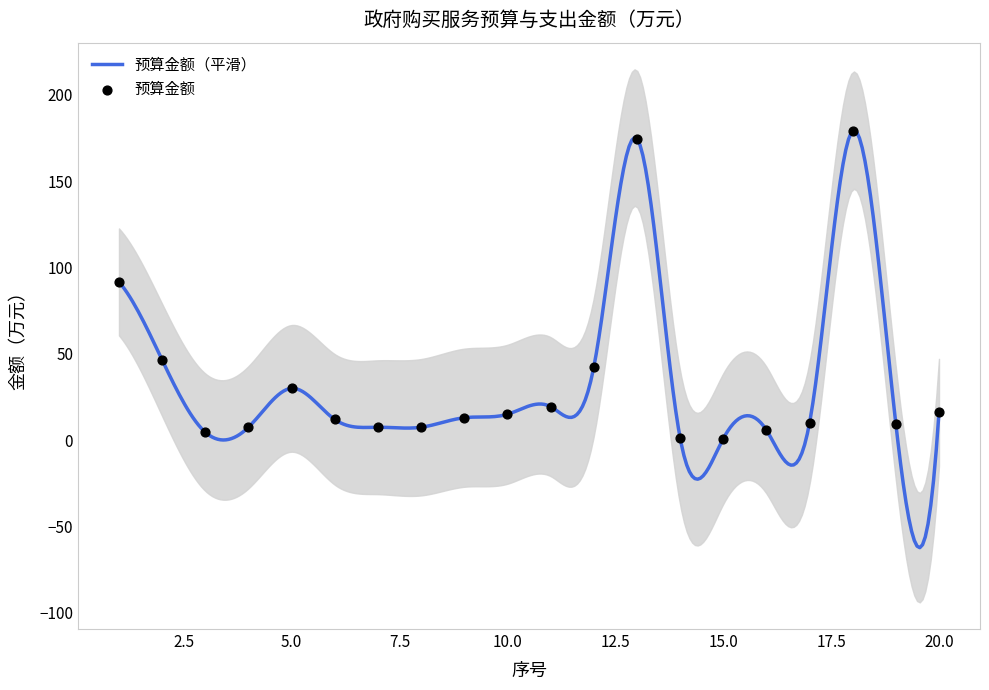

What is the change in value from 6 to 11?

+7.4